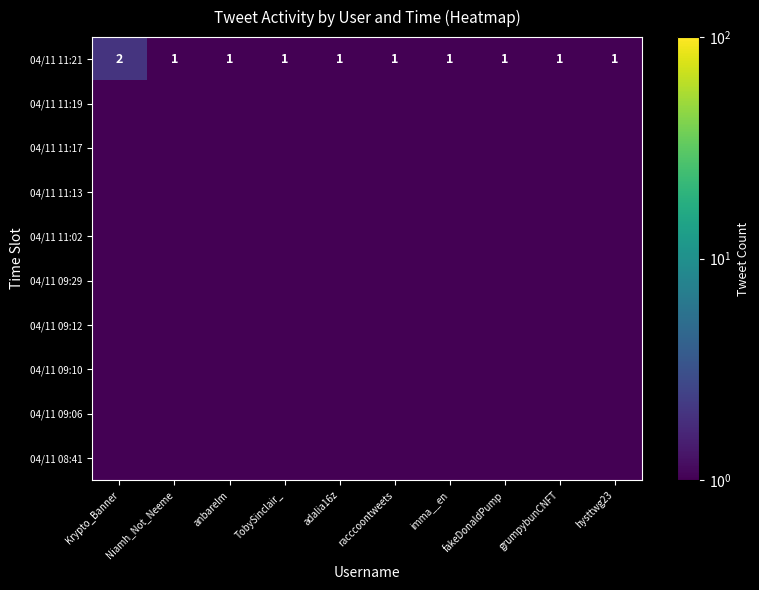

Which category has the highest value in the 04/11 11:21 series?

Krypto_Banner